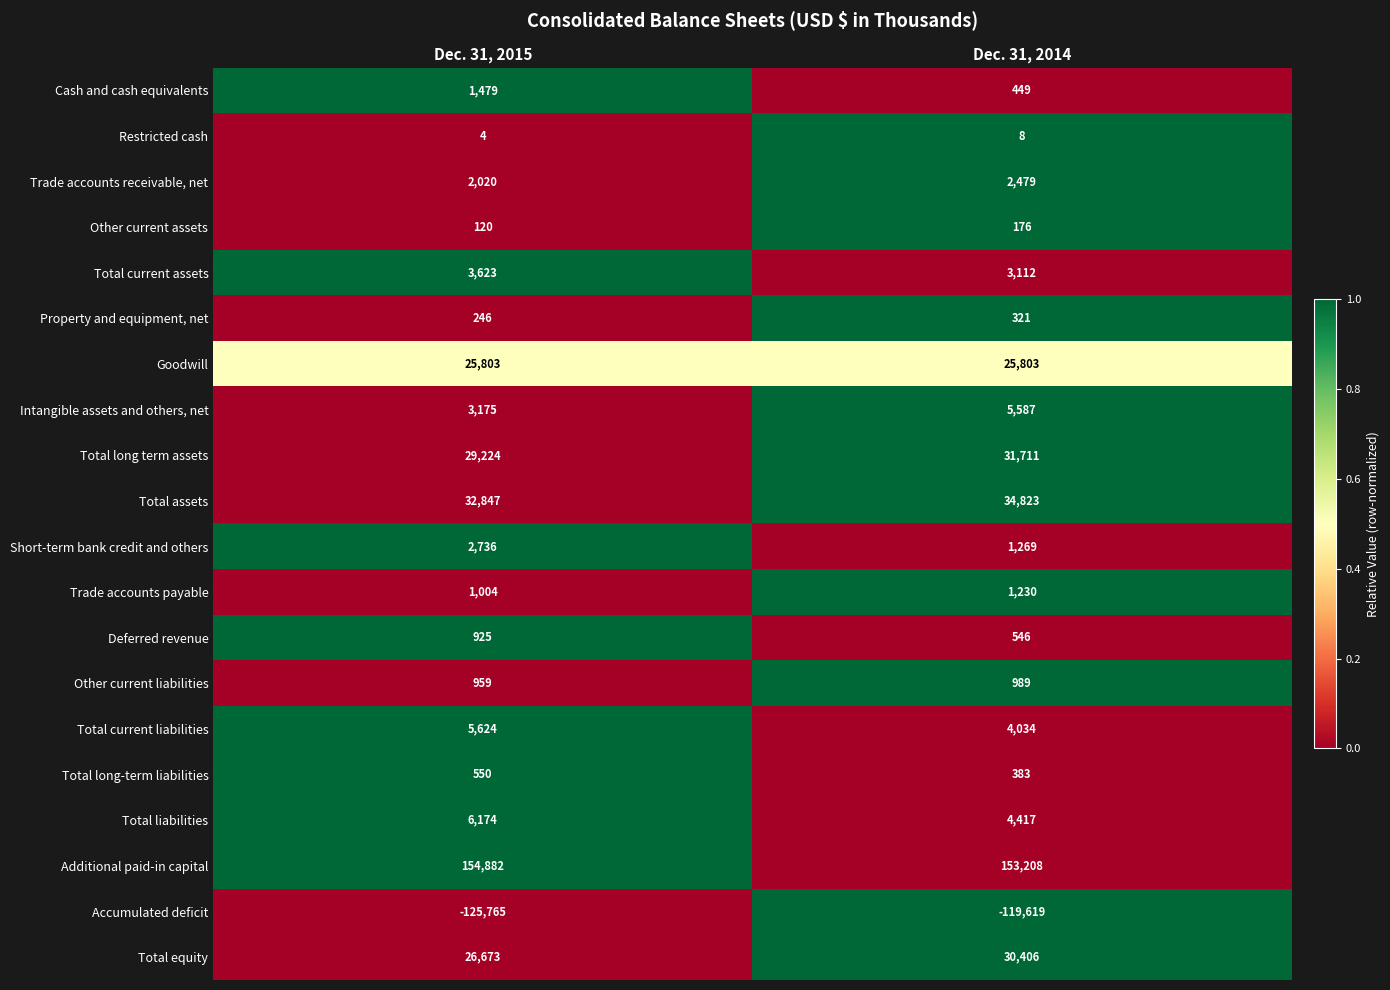

At which category does the chart reach its peak across all series?

Dec. 31, 2015